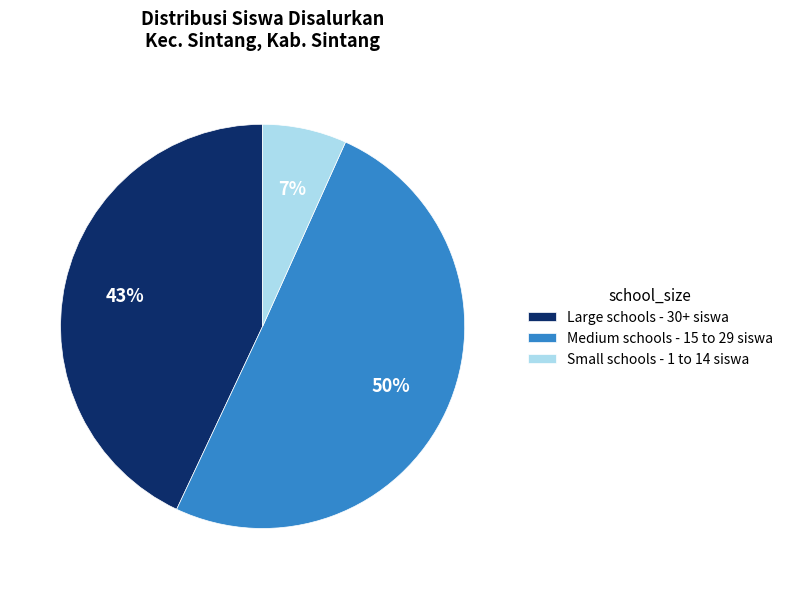

Rank the categories by value from highest to lowest.

Medium schools - 15 to 29 siswa, Large schools - 30+ siswa, Small schools - 1 to 14 siswa